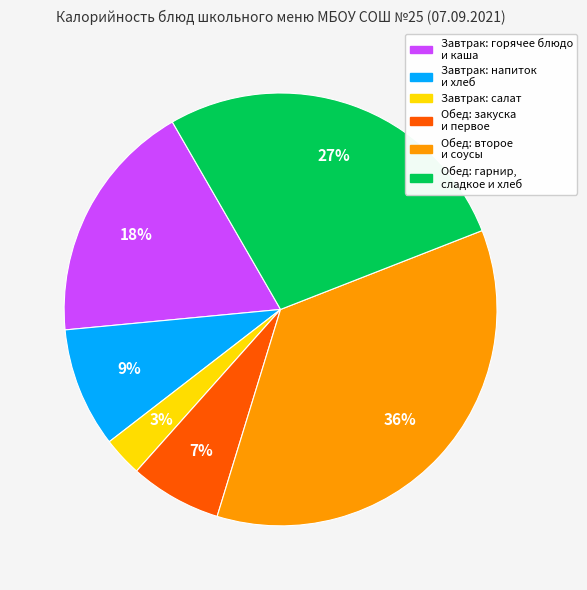

Is there any slice that represents more than half of the pie?

No